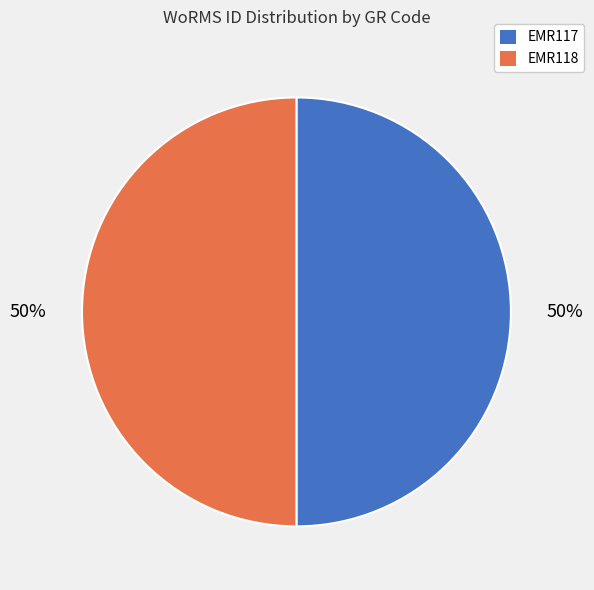

How many segments does this pie chart have?

2